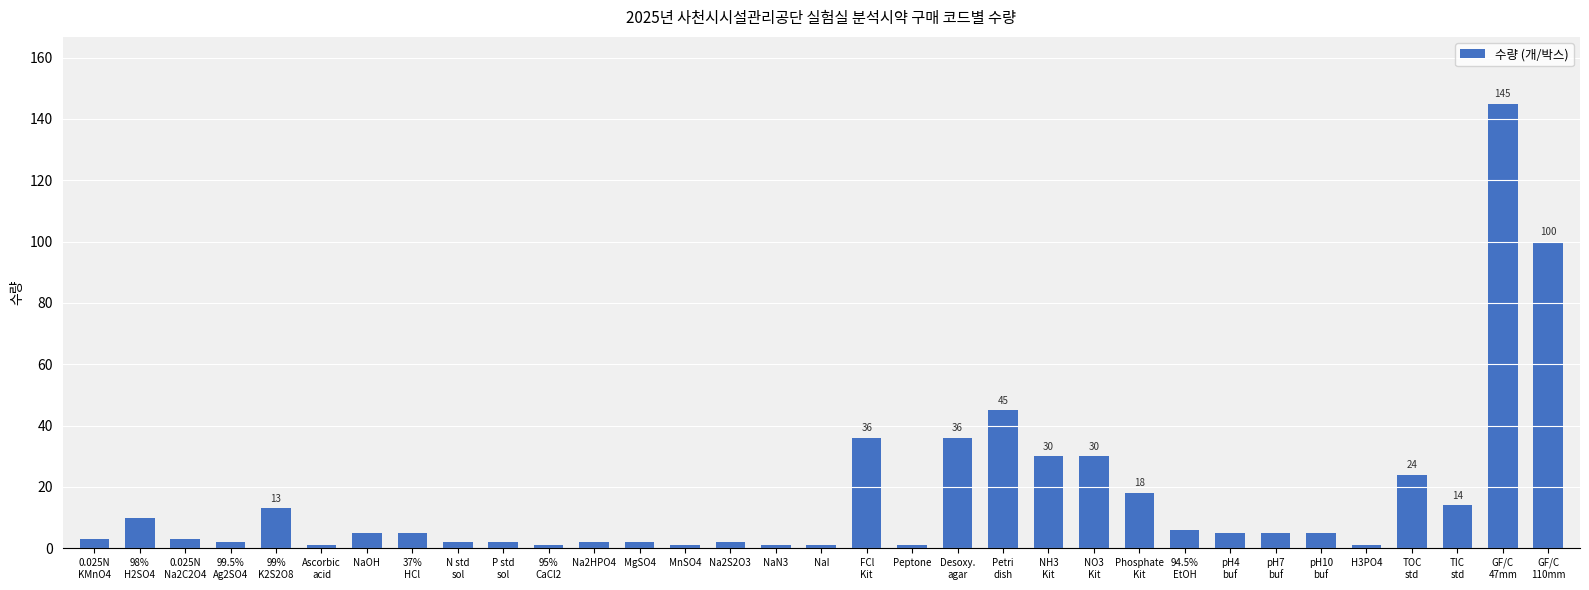

Reading left to right, list all the values displayed in this chart.

3	10	3	2	13	1	5	5	2	2	1	2	2	1	2	1	1	36	1	36	45	30	30	18	6	5	5	5	1	24	14	145	100